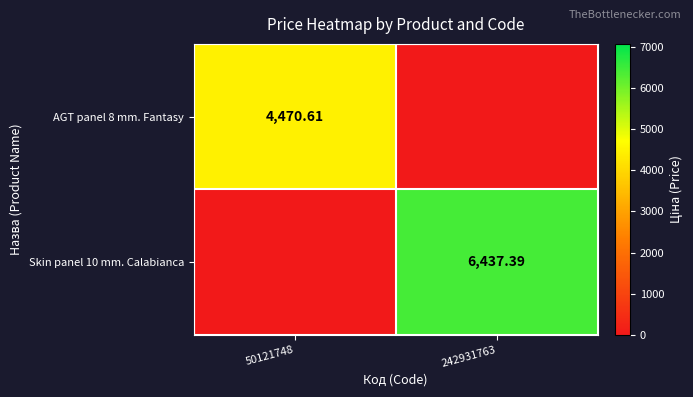

Rank the series by their maximum value, from highest to lowest.

Skin panel 10 mm. Calabianca, AGT panel 8 mm. Fantasy